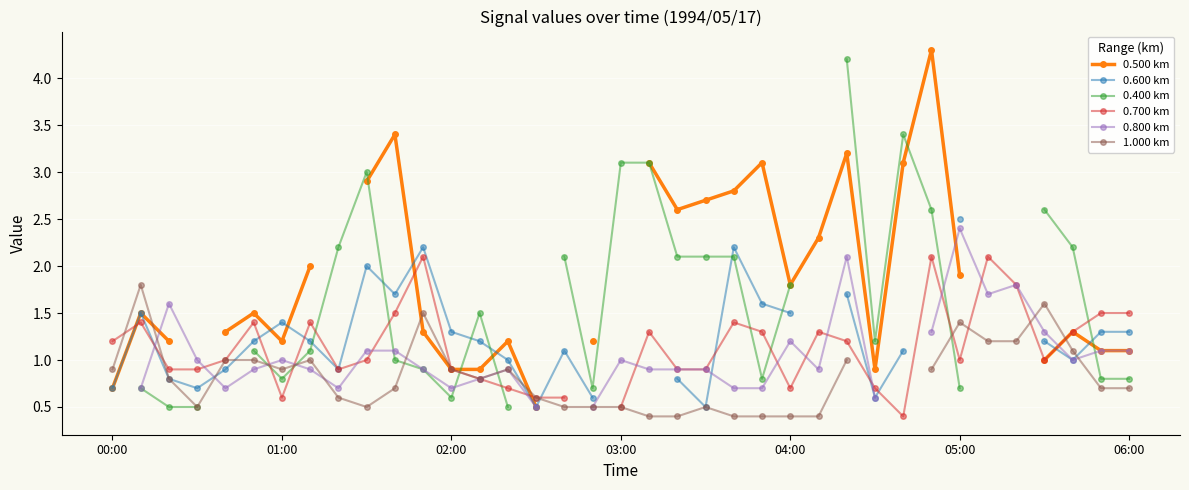

What is the total value across all series at 21?

7.6